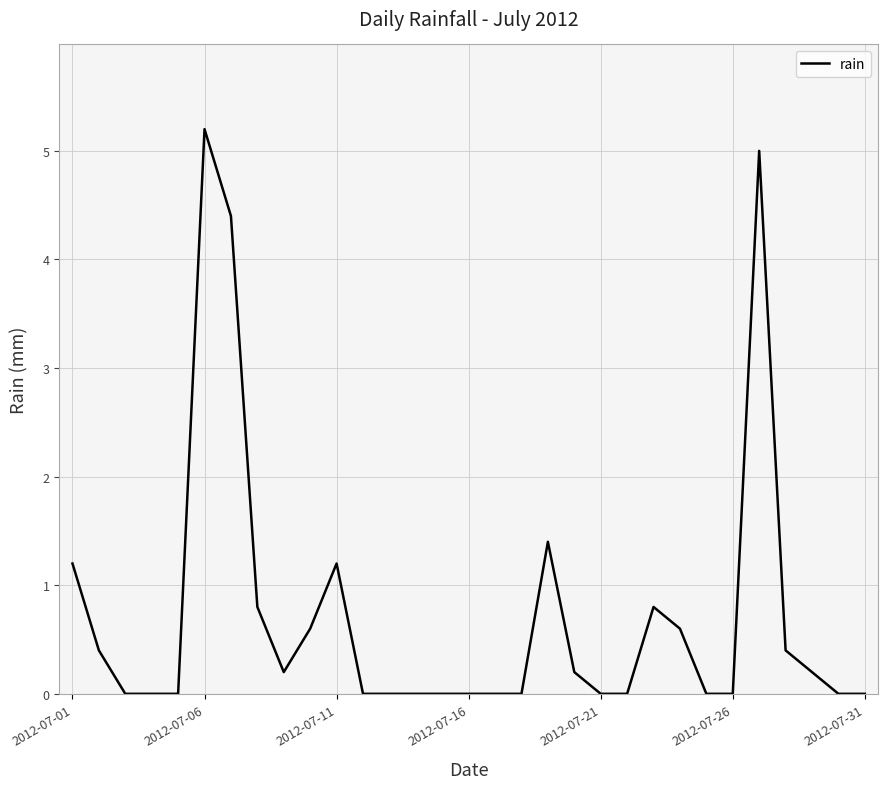

What is the greatest value displayed?

5.2